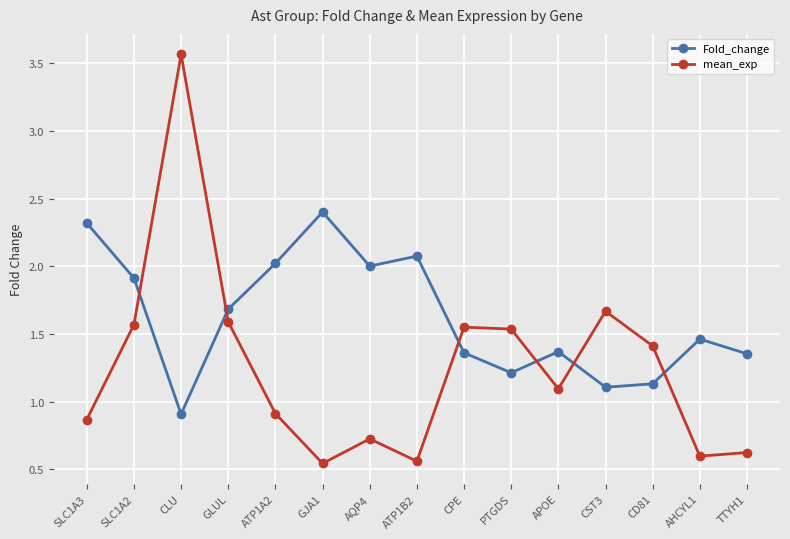

At which category does mean_exp reach its first local peak?

CLU